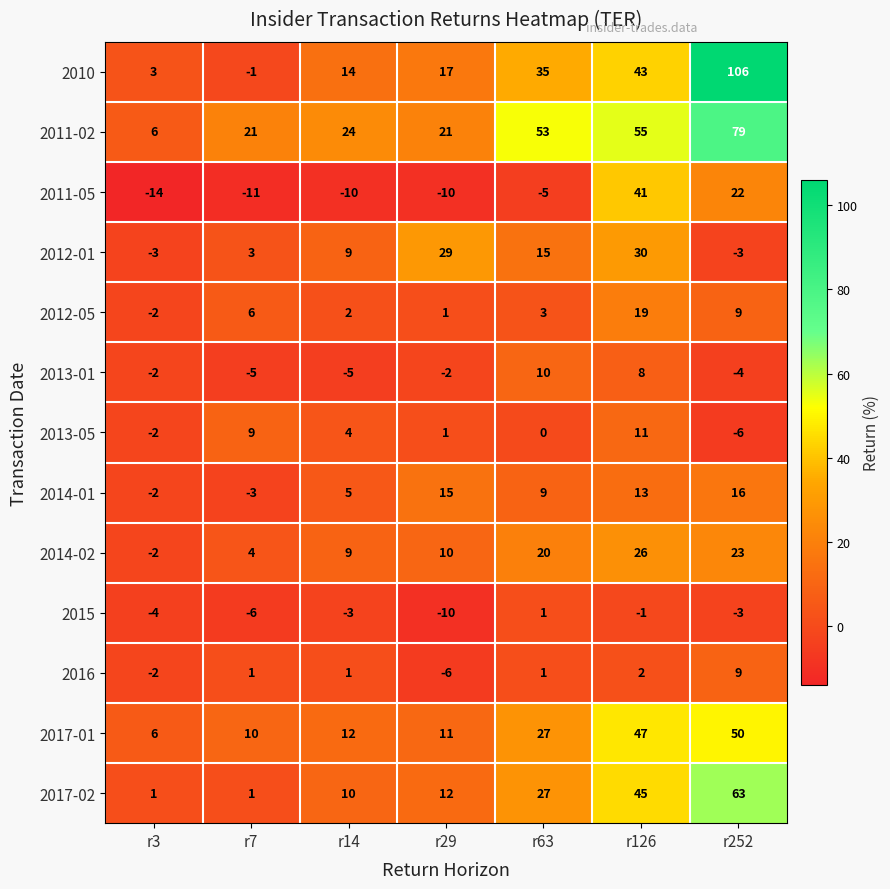

What is the sum of all 2017-02 values?

159